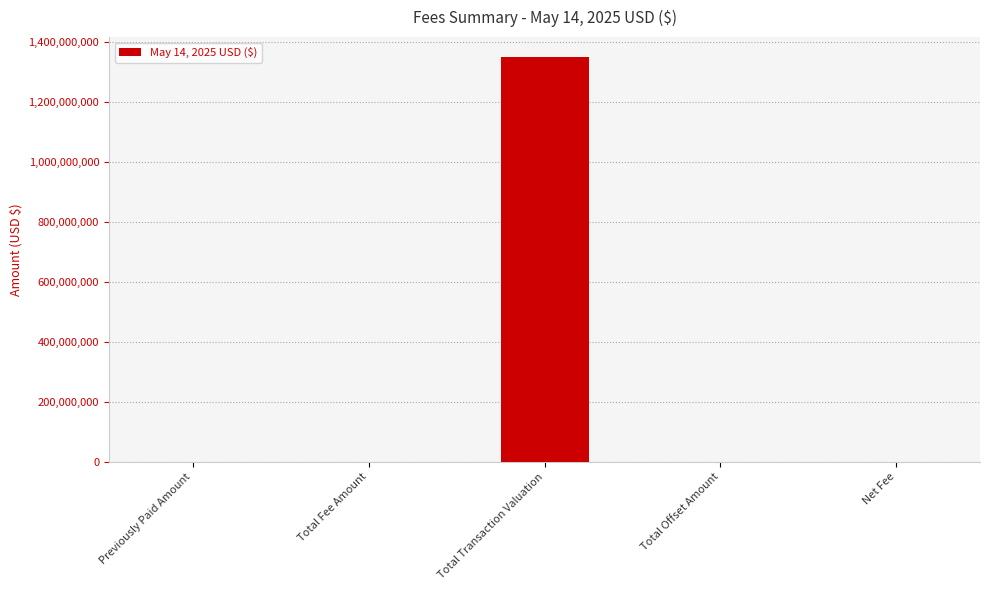

What is the maximum value shown in the chart?

1348492608.1